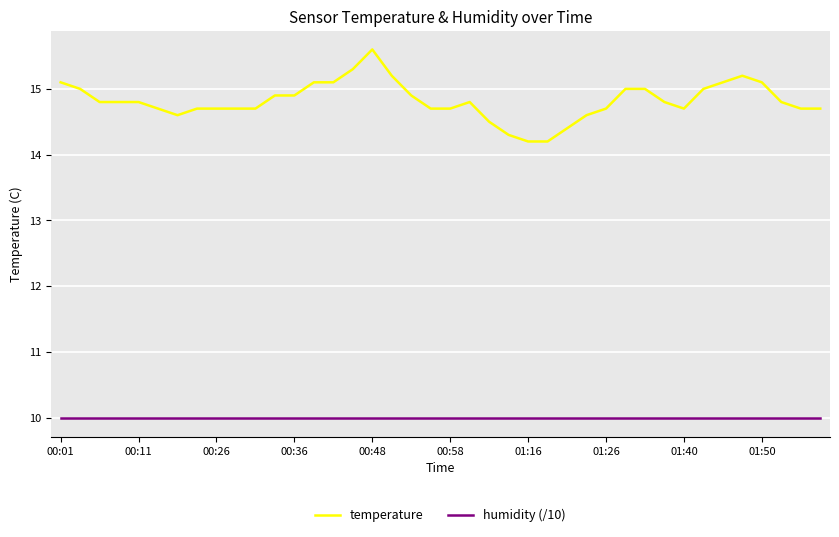

Which series has the largest total across all categories?

temperature